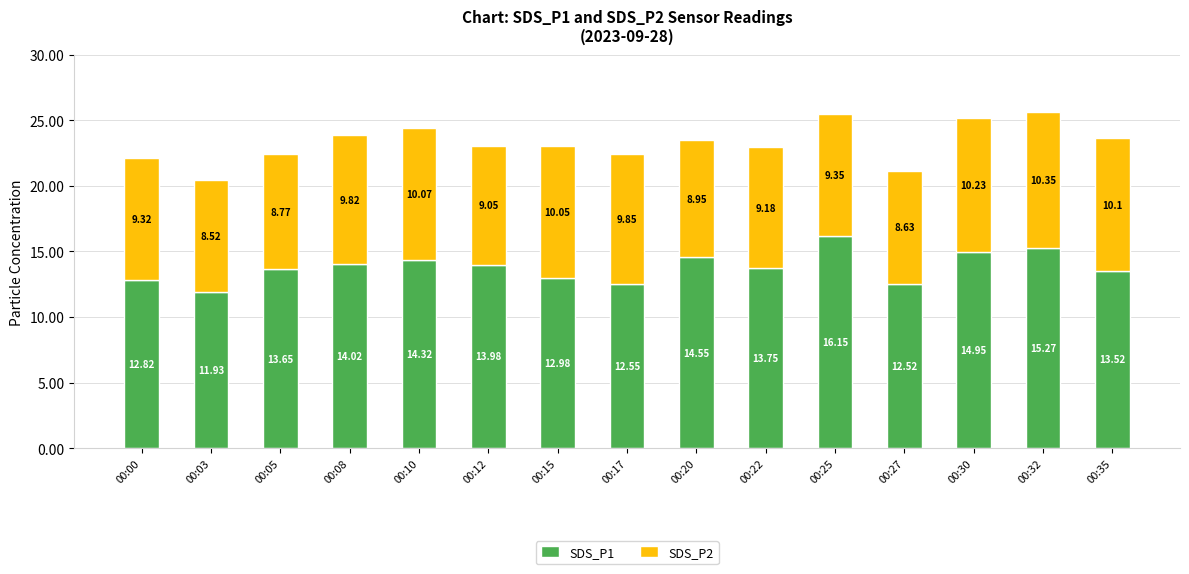

What is the total value across all series at 00:30?

25.2